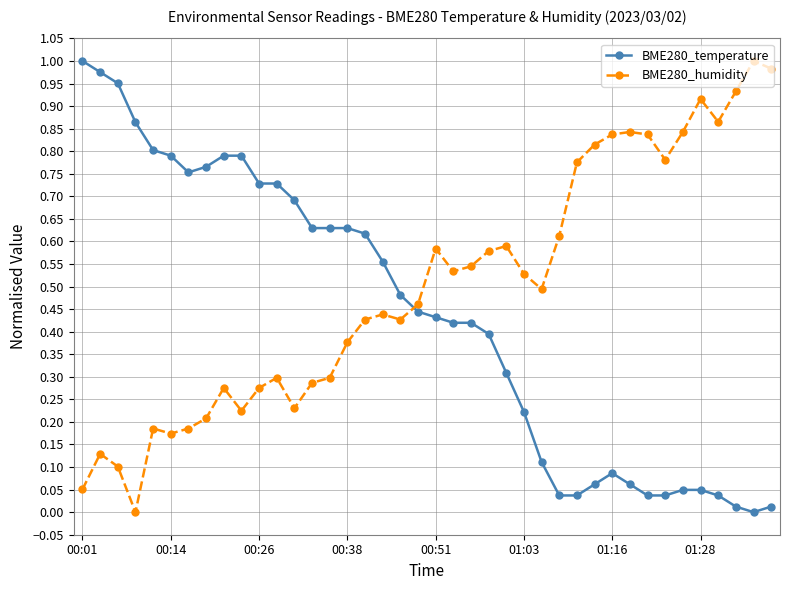

After their last crossing, which series has the higher values: BME280_humidity or BME280_temperature?

BME280_humidity